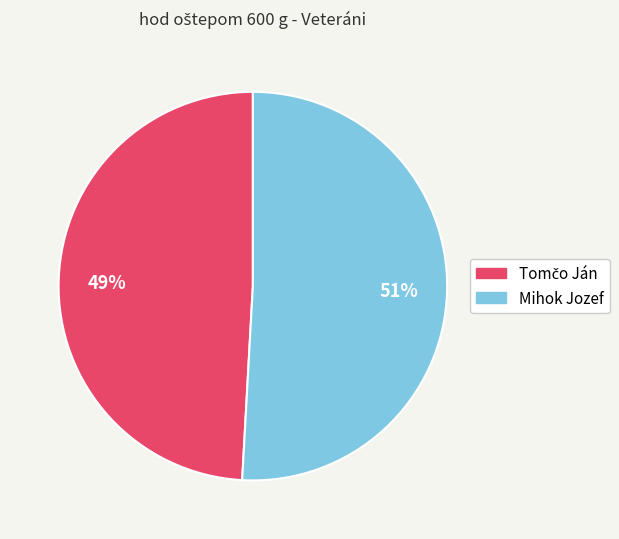

To the nearest percent, what is the difference between the largest and smallest slice percentages?

2%